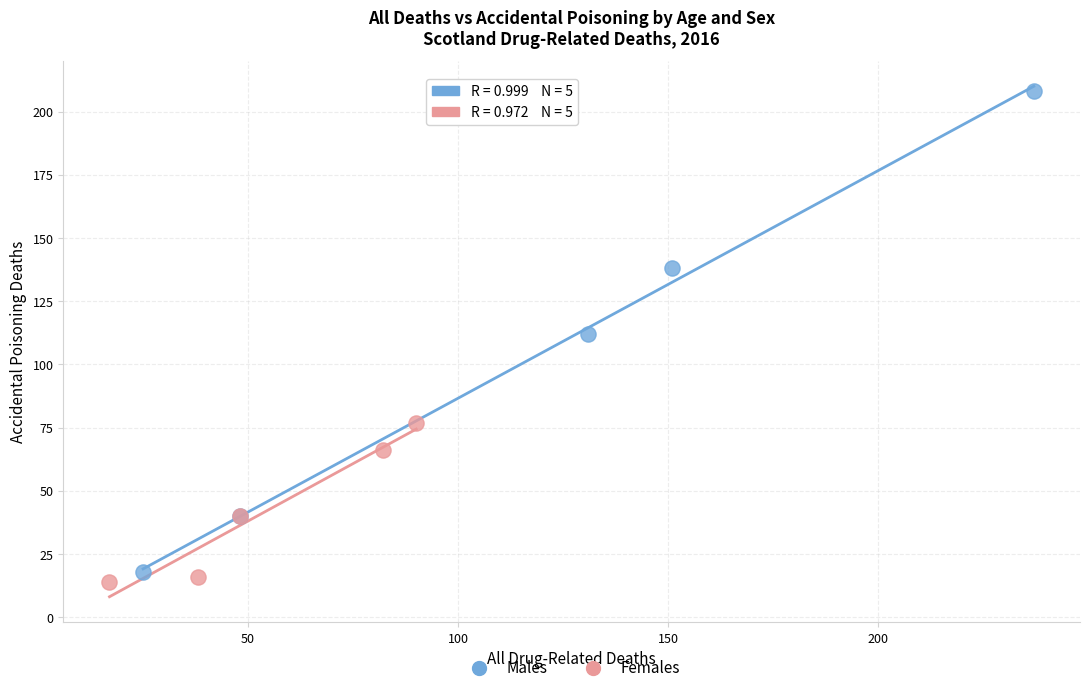

What are all the series names shown in the legend?

Males, Females